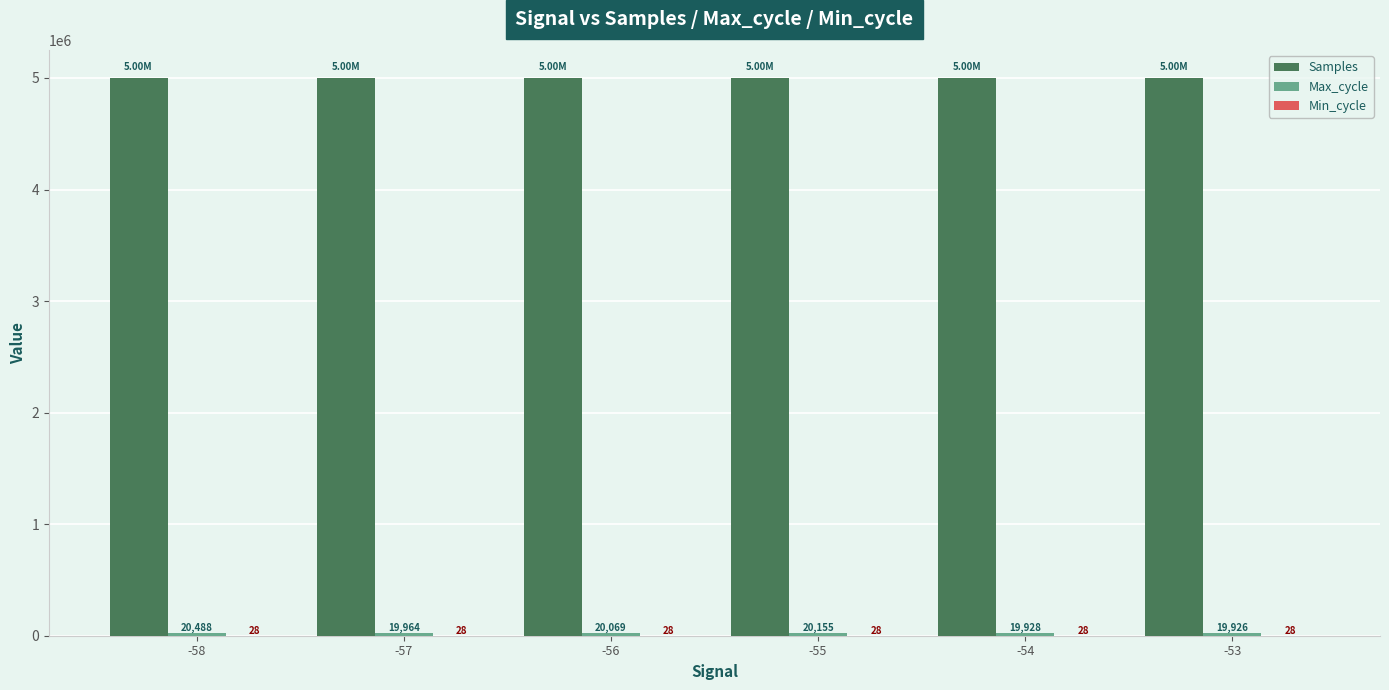

Which series has the largest total across all categories?

Samples